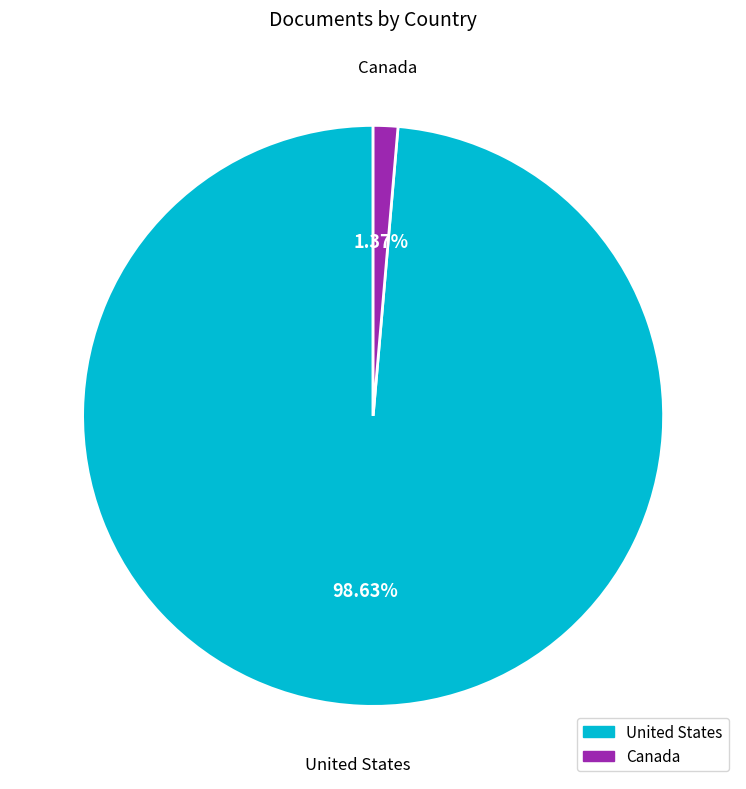

What is the smallest slice in the pie chart?

Canada